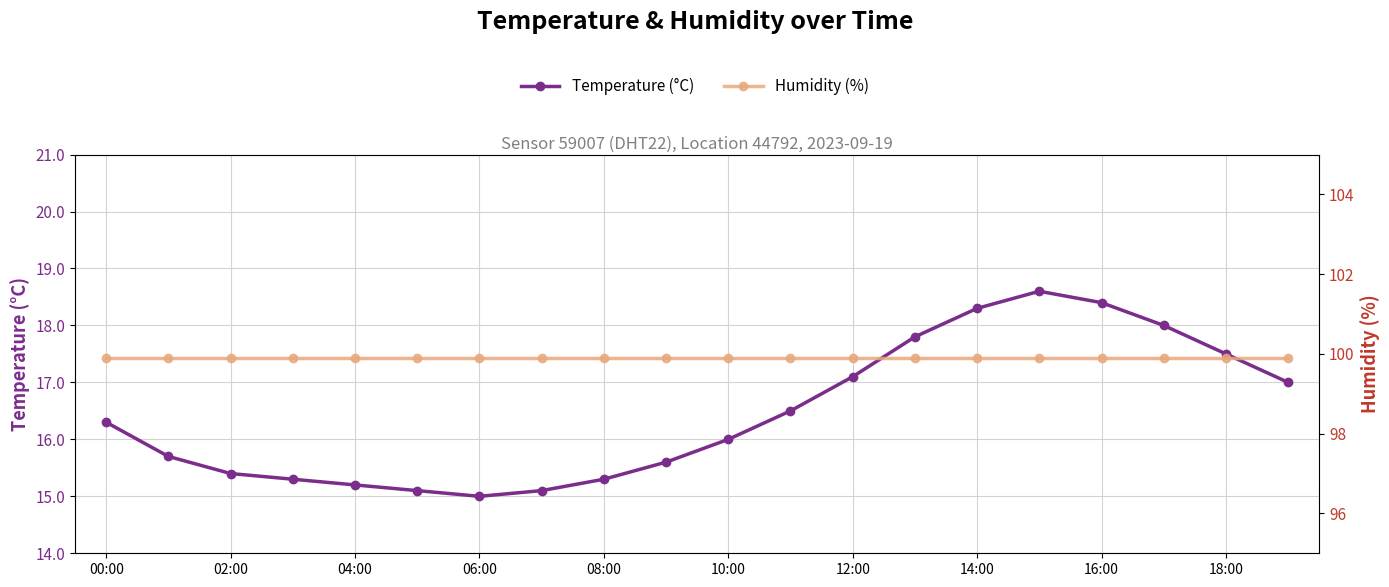

How many data points in Temperature (°C) are less than 16?

9